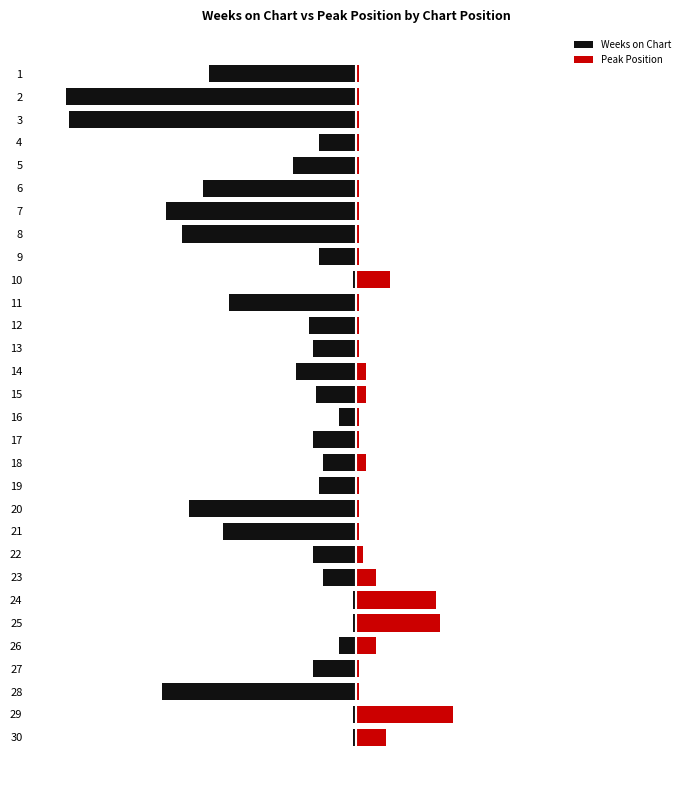

How many values in the Weeks on Chart series exceed -13?

13